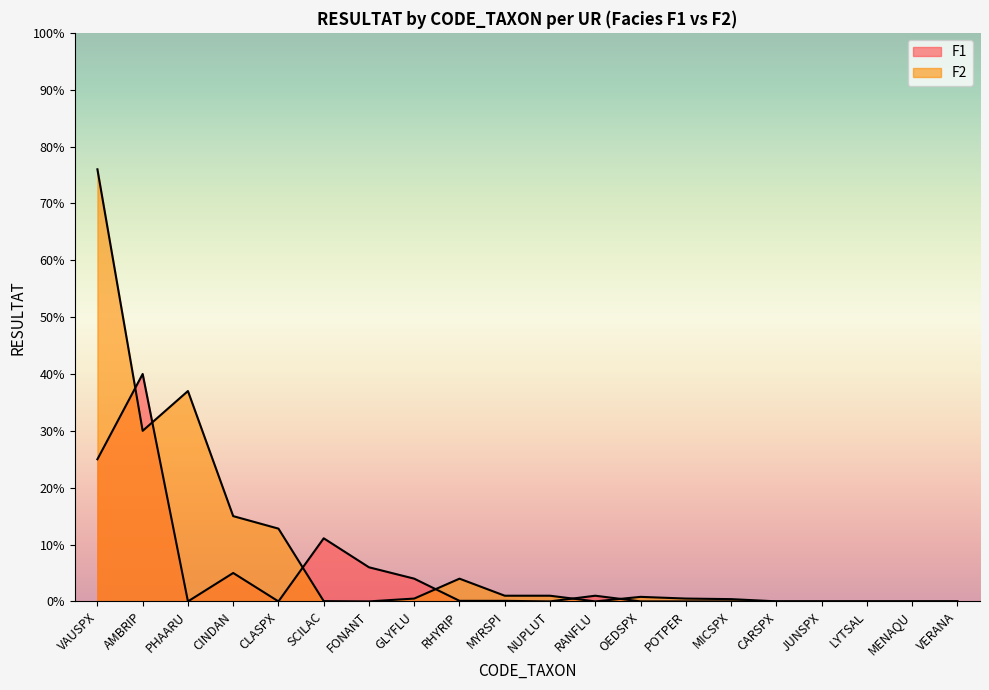

At which category is the sum across all series the highest?

VAUSPX